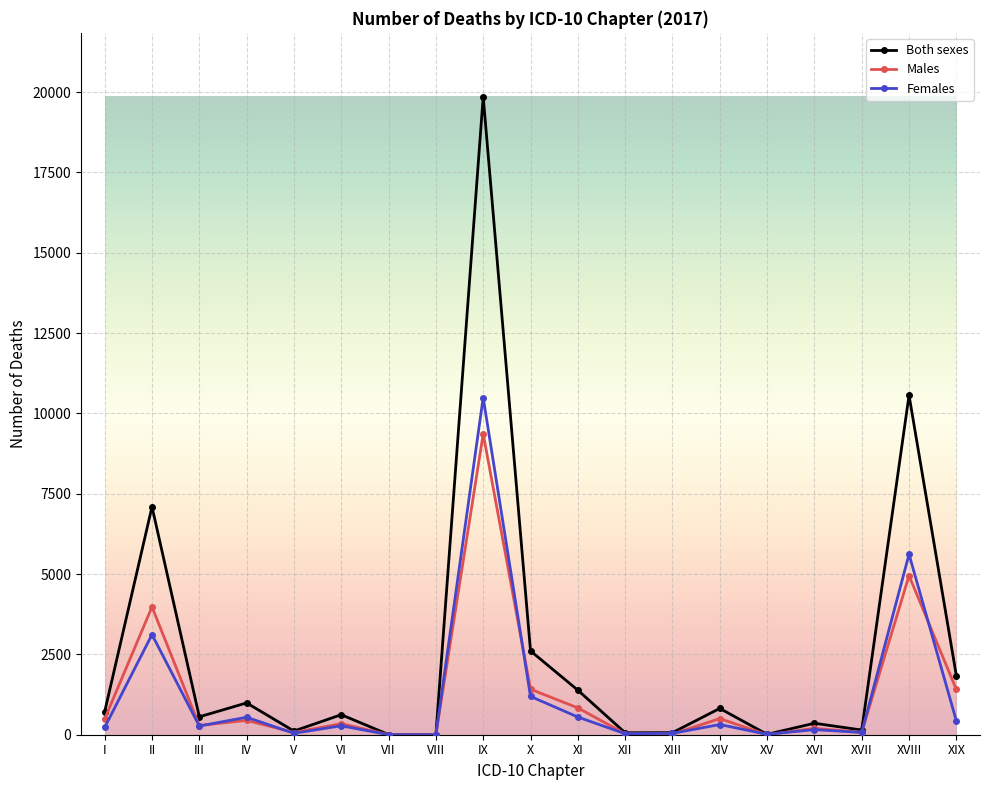

Which series has the largest total across all categories?

Both sexes